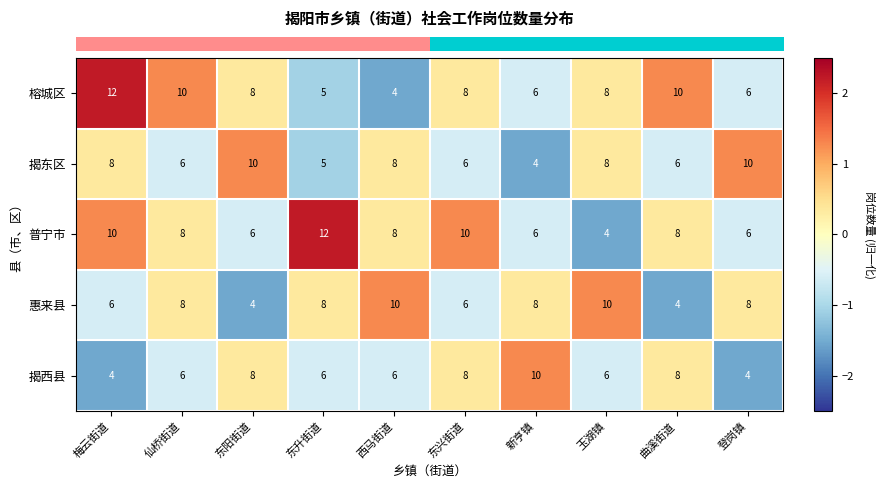

Count the number of data series in this chart.

5